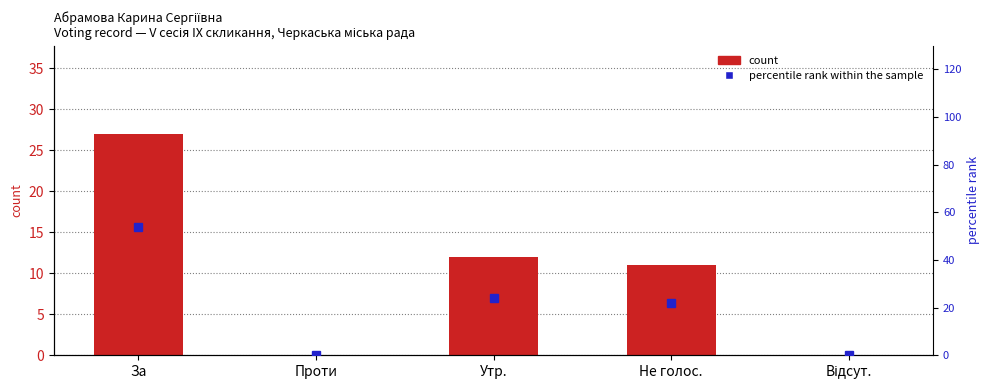

Reading right to left, list all the values displayed in this chart.

count: 0	11	12	0	27
percentile rank within the sample: 0	22	24	0	54